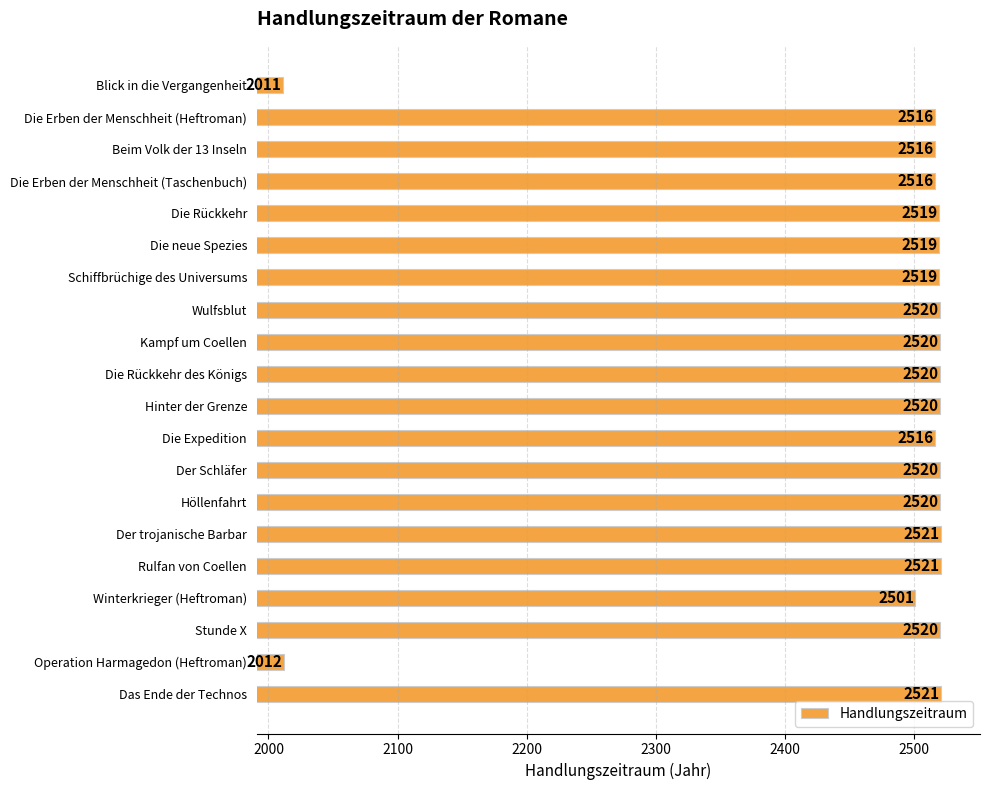

What is the sum of all values?

49348